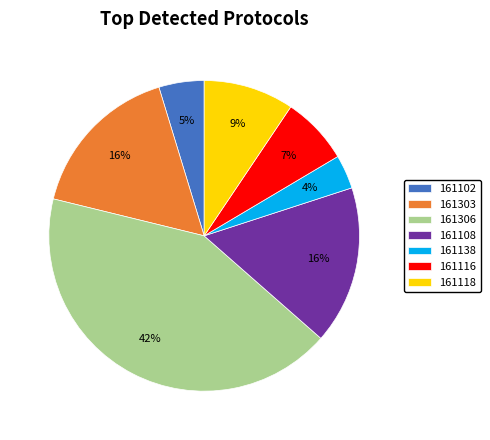

Is the sum of 161306 and 161116 greater than half?

No